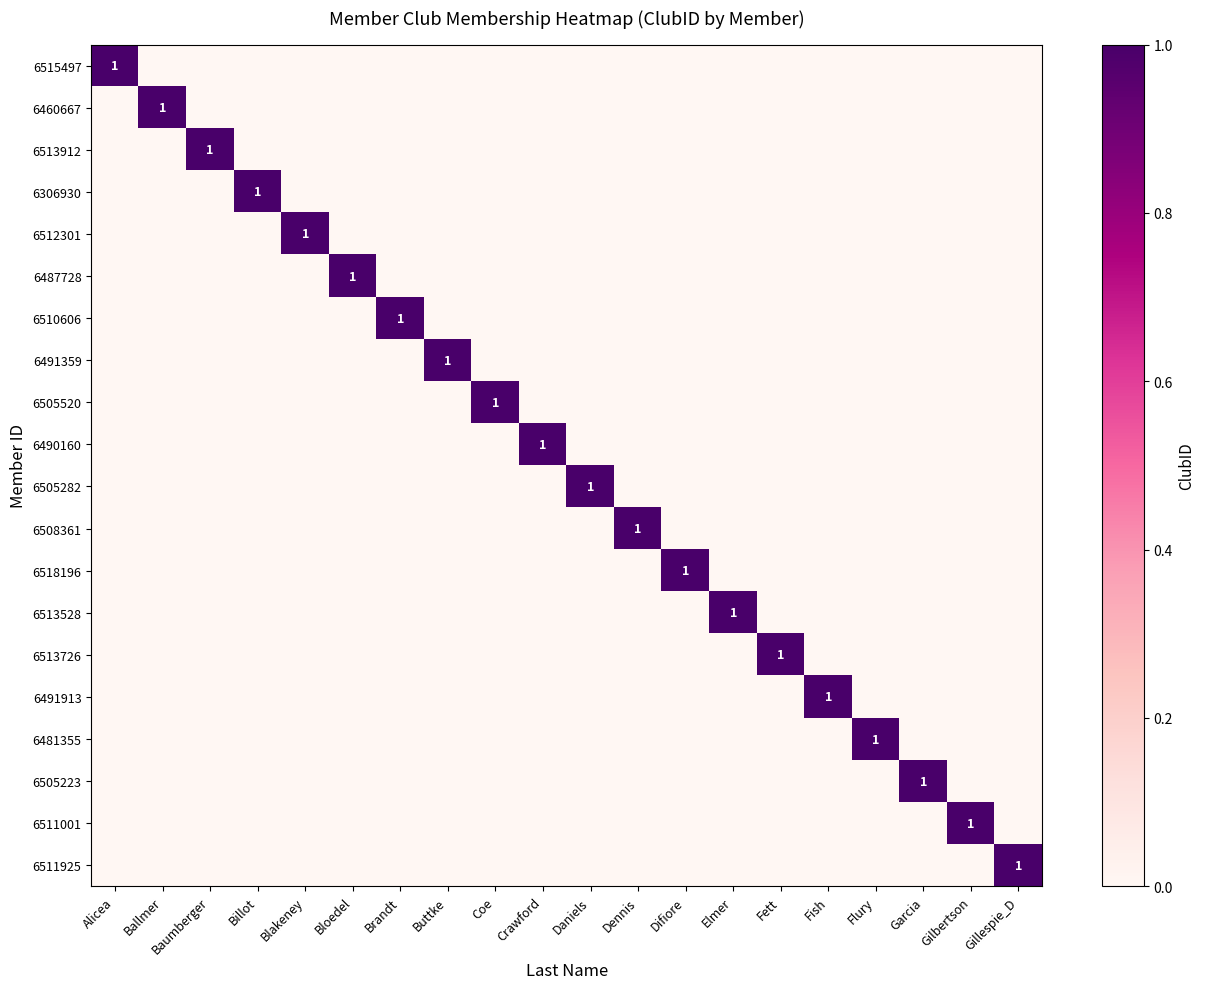

Which series has the largest total across all categories?

6515497